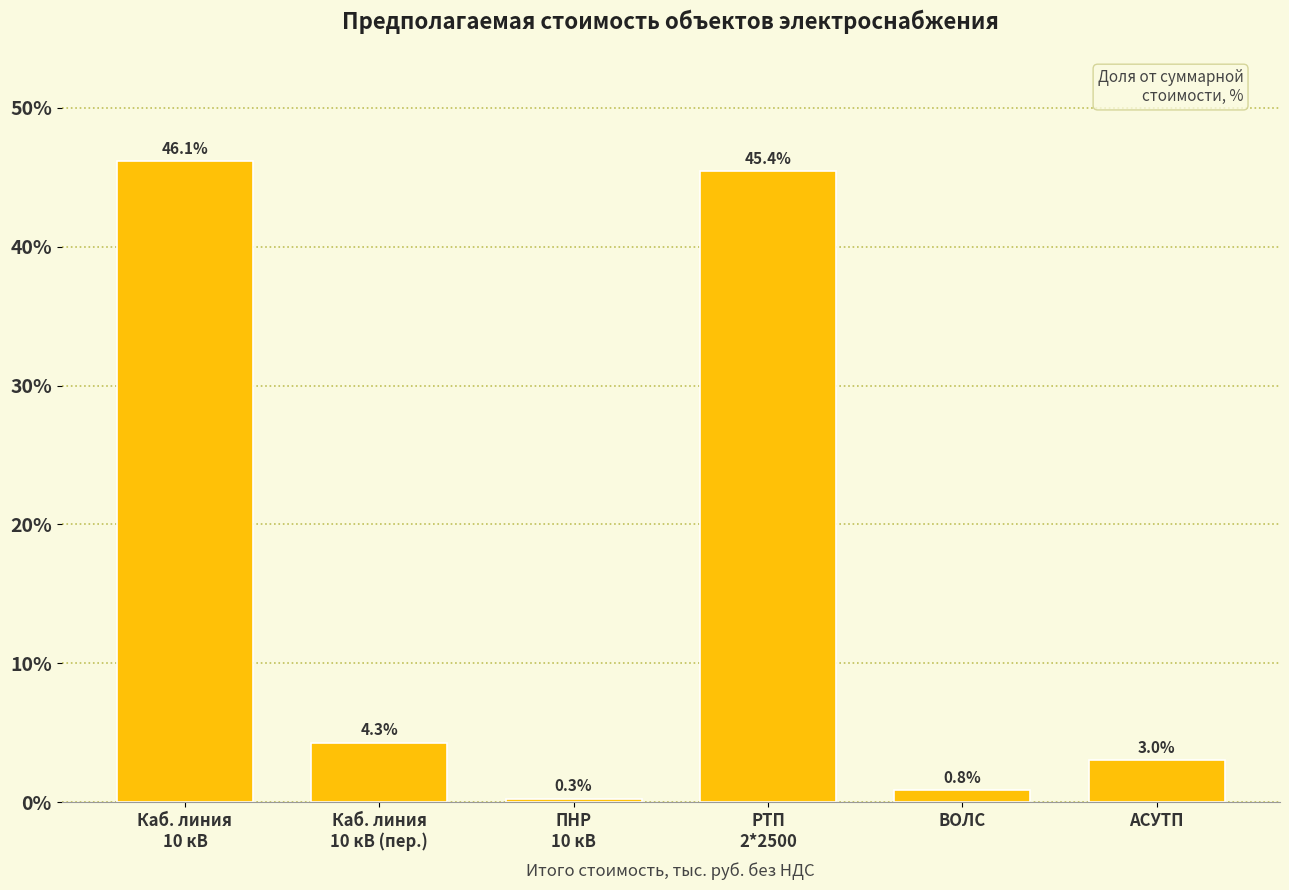

Reading left to right, what are all the values shown in this chart?

46.1	4.3	0.3	45.4	0.8	3.0